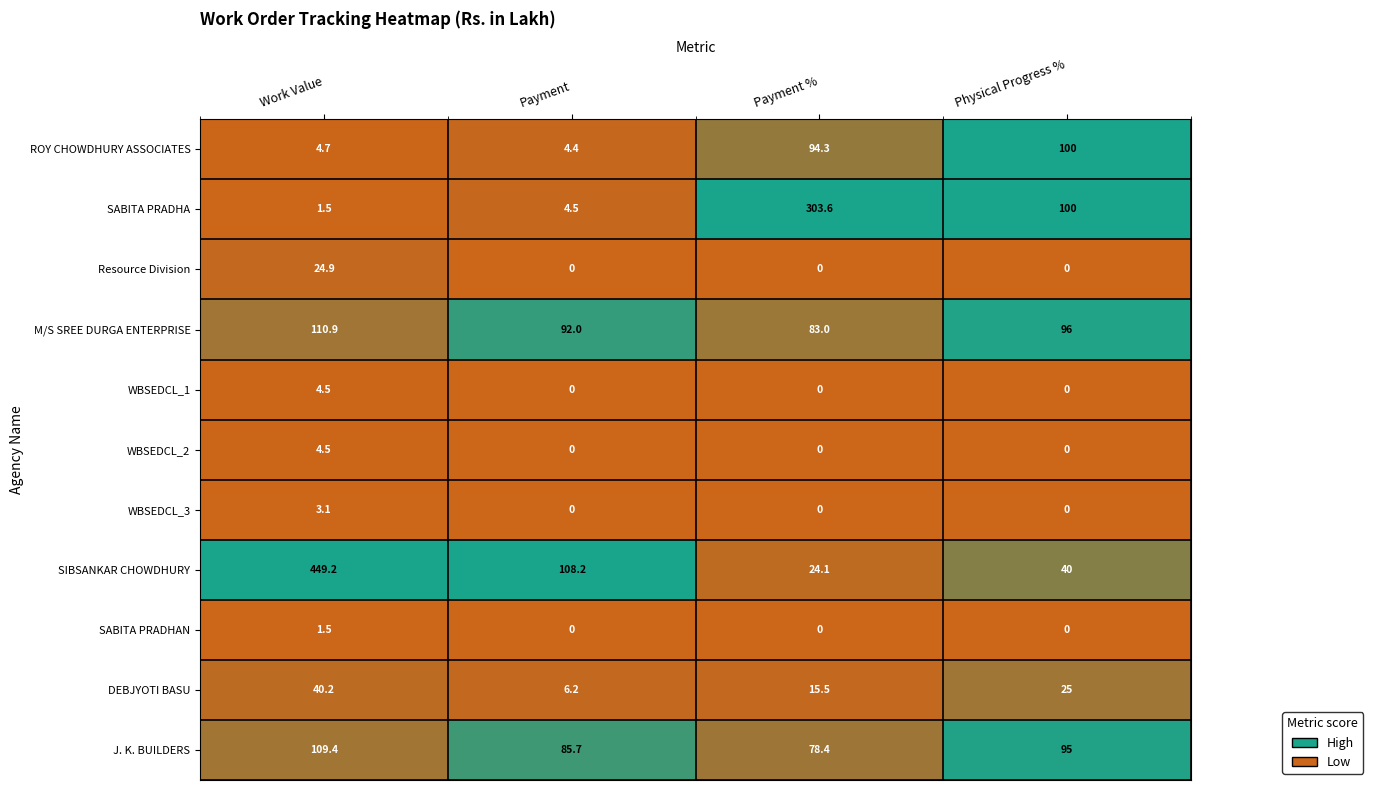

Which series has the largest range (max minus min)?

SIBSANKAR CHOWDHURY